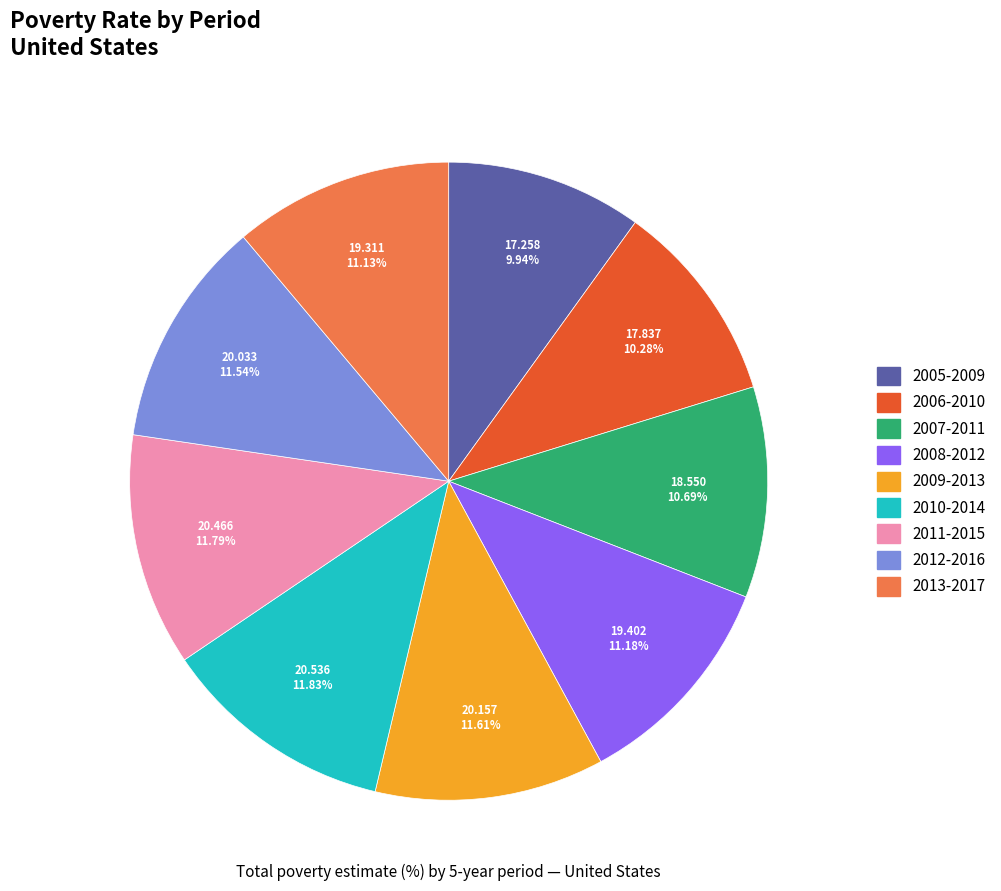

How many slices are in this pie chart?

9